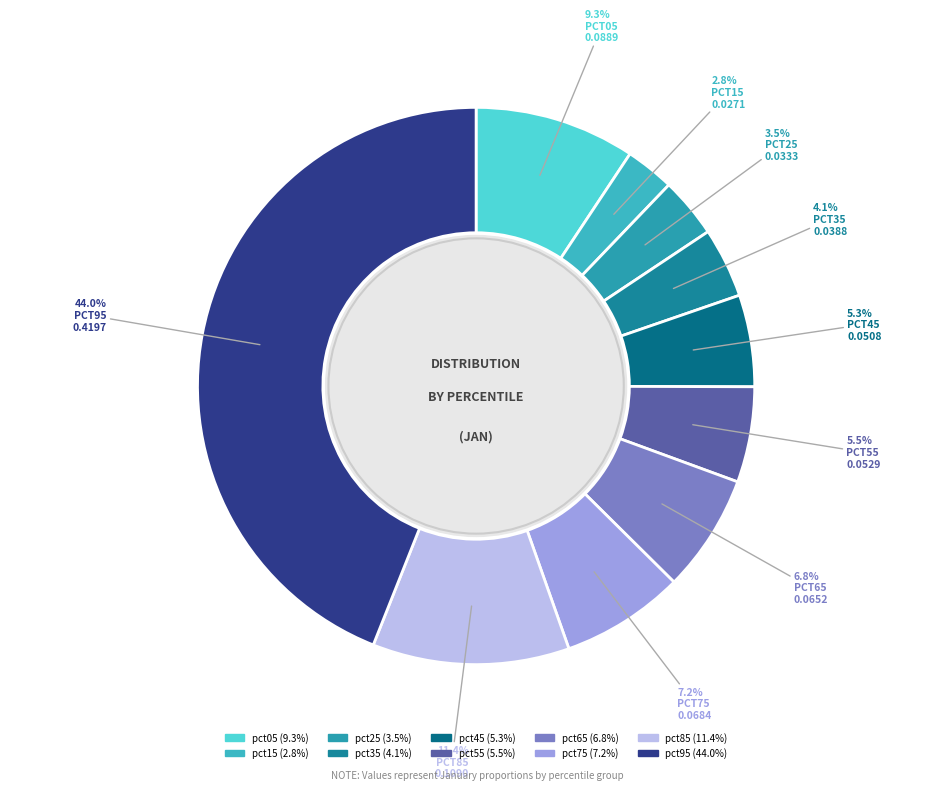

Combined, what portion of the pie is pct65 and pct35?

10.9%